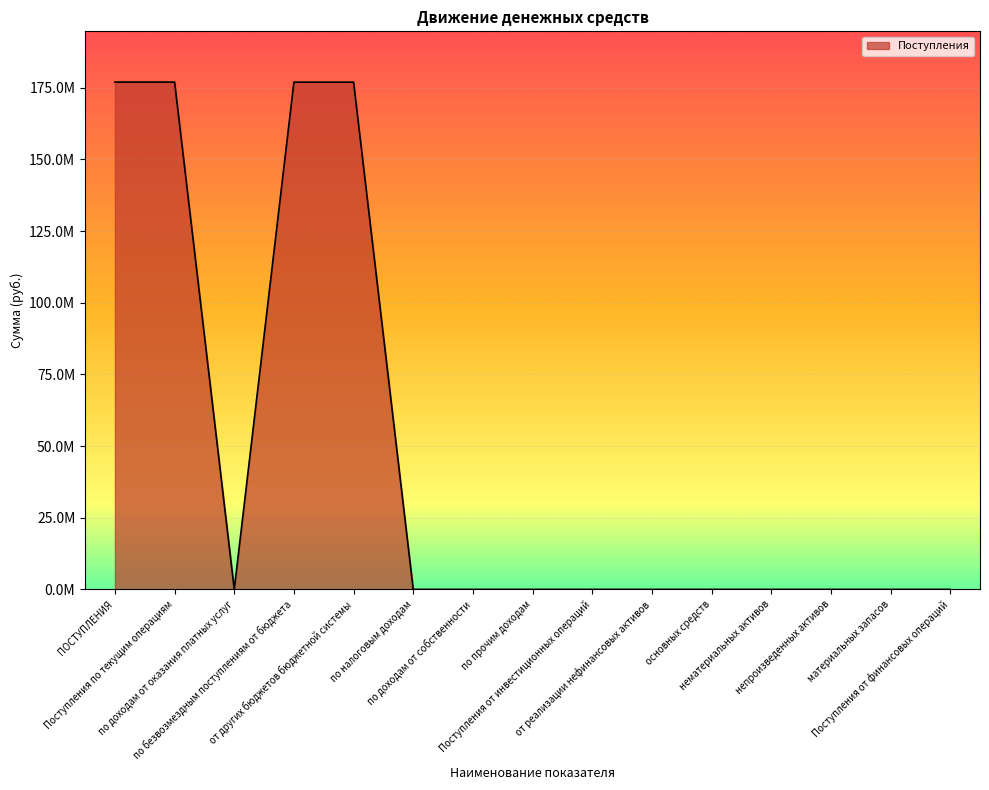

Is this an area chart (filled region under the line)?

Yes